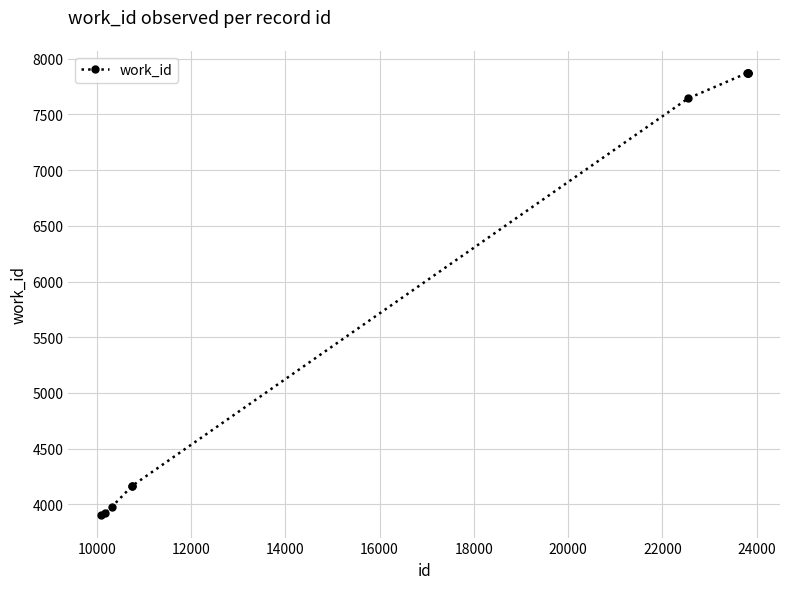

How many lines are shown in the chart?

1